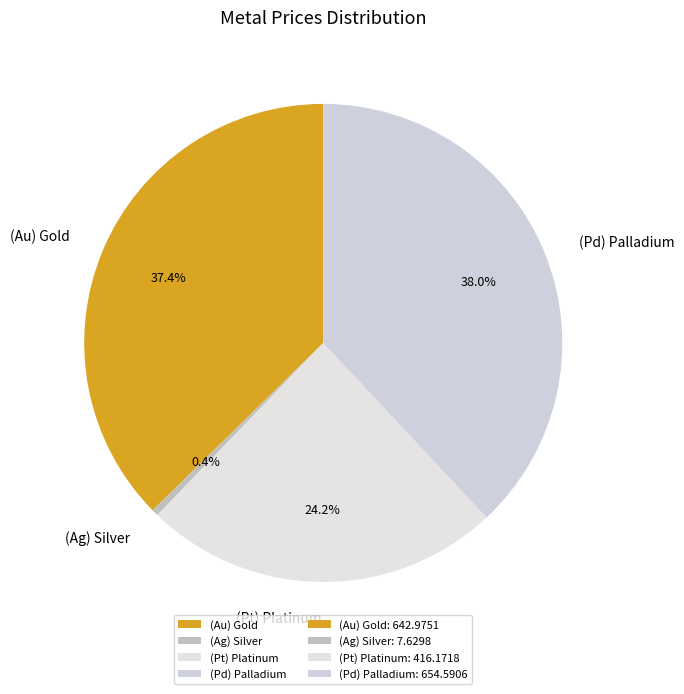

Count the number of slices in the pie.

4